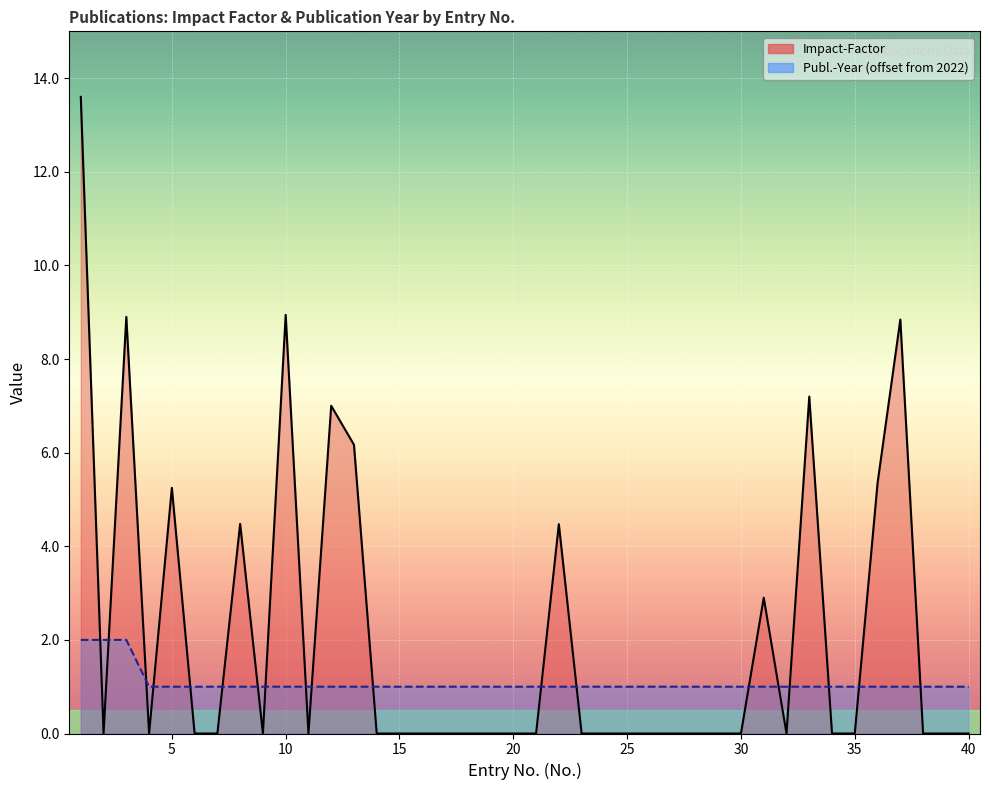

Reading left to right, extract all data points from this chart.

Impact-Factor: 1=13.6	2=0.0	3=8.9	4=0.0	5=5.2	6=0.0	7=0.0	8=4.5	9=0.0	10=8.9	11=0.0	12=7.0	13=6.2	14=0.0	15=0.0	16=0.0	17=0.0	18=0.0	19=0.0	20=0.0	21=0.0	22=4.5	23=0.0	24=0.0	25=0.0	26=0.0	27=0.0	28=0.0	29=0.0	30=0.0	31=2.9	32=0.0	33=7.2	34=0.0	35=0.0	36=5.3	37=8.8	38=0.0	39=0.0	40=0.0
Publ.-Year: 1=2.0	2=2.0	3=2.0	4=1.0	5=1.0	6=1.0	7=1.0	8=1.0	9=1.0	10=1.0	11=1.0	12=1.0	13=1.0	14=1.0	15=1.0	16=1.0	17=1.0	18=1.0	19=1.0	20=1.0	21=1.0	22=1.0	23=1.0	24=1.0	25=1.0	26=1.0	27=1.0	28=1.0	29=1.0	30=1.0	31=1.0	32=1.0	33=1.0	34=1.0	35=1.0	36=1.0	37=1.0	38=1.0	39=1.0	40=1.0